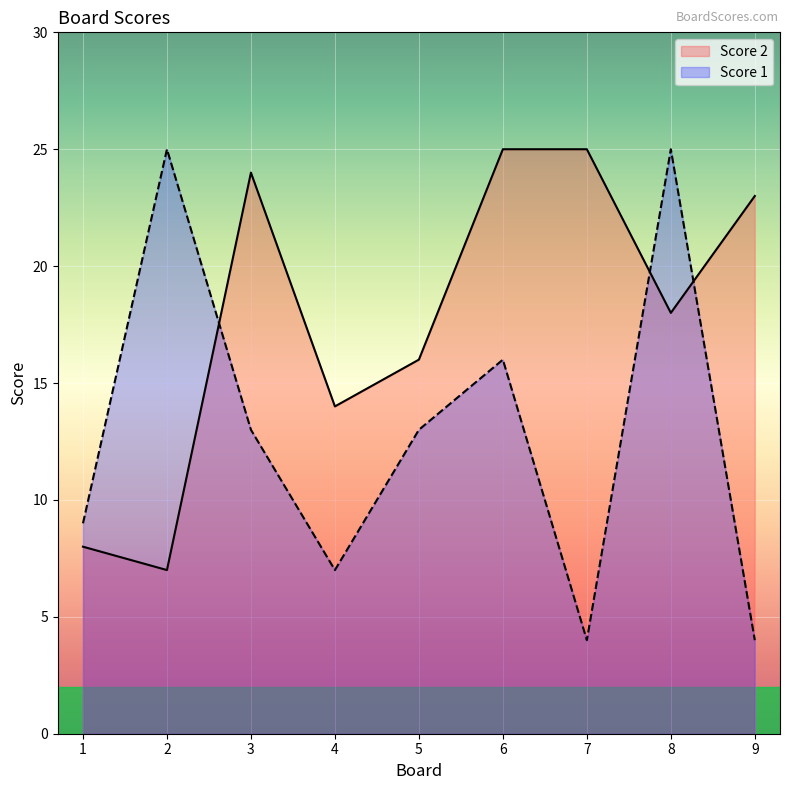

What is the difference between the second highest and second lowest values in the Score 1 series?

21